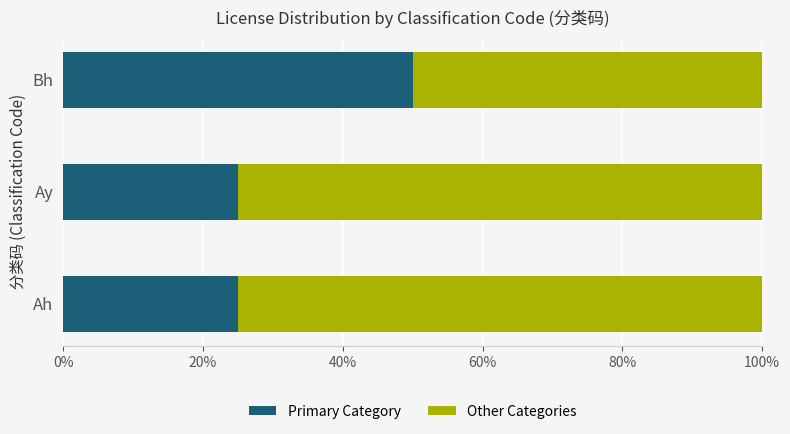

The Primary Category series shows 25 at Ay. True or false?

True